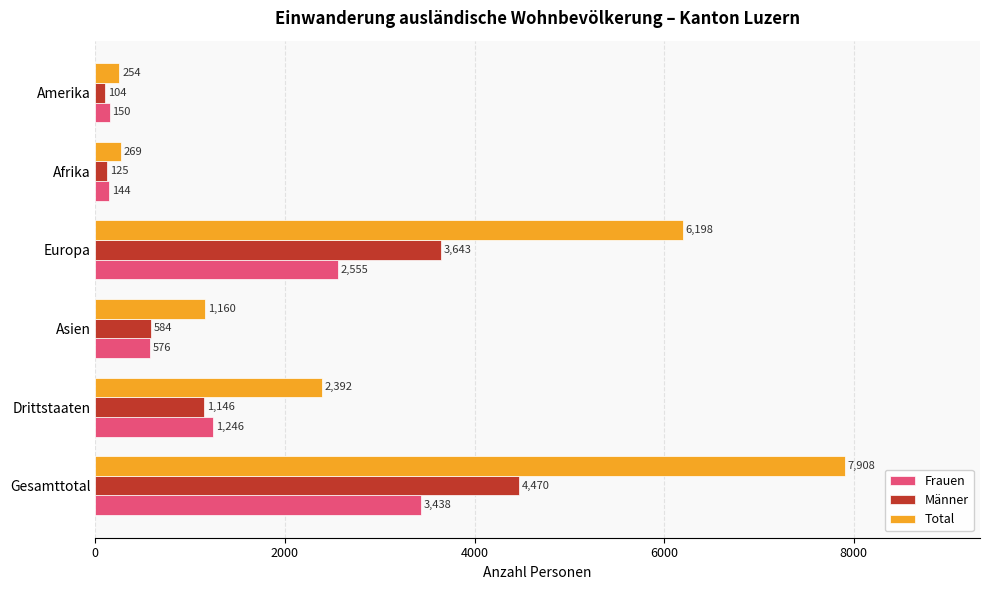

The Männer series shows 3643 at Europa. True or false?

True